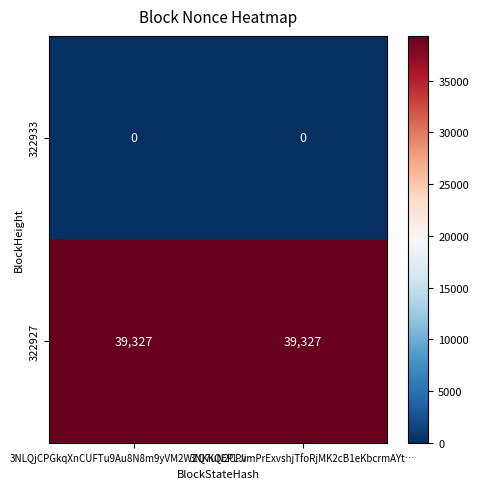

What is the highest value of the 322927 series?

39327